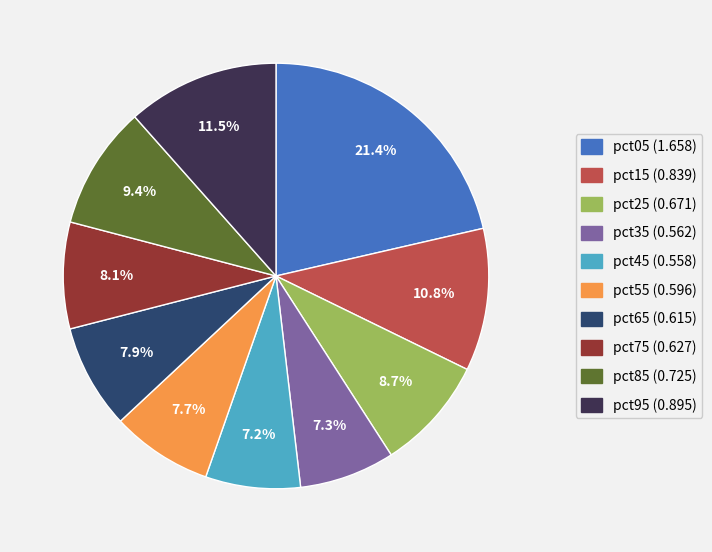

Which category has the biggest portion of the pie?

pct05